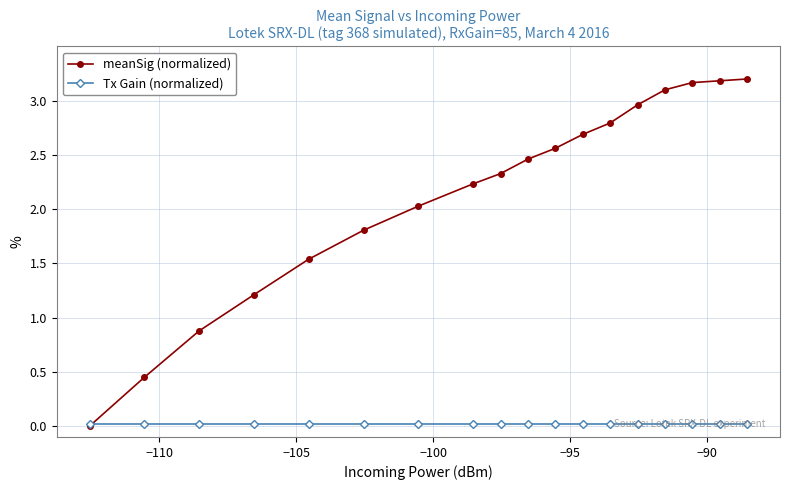

What is the sum of all meanSig (normalized) values?

38.6